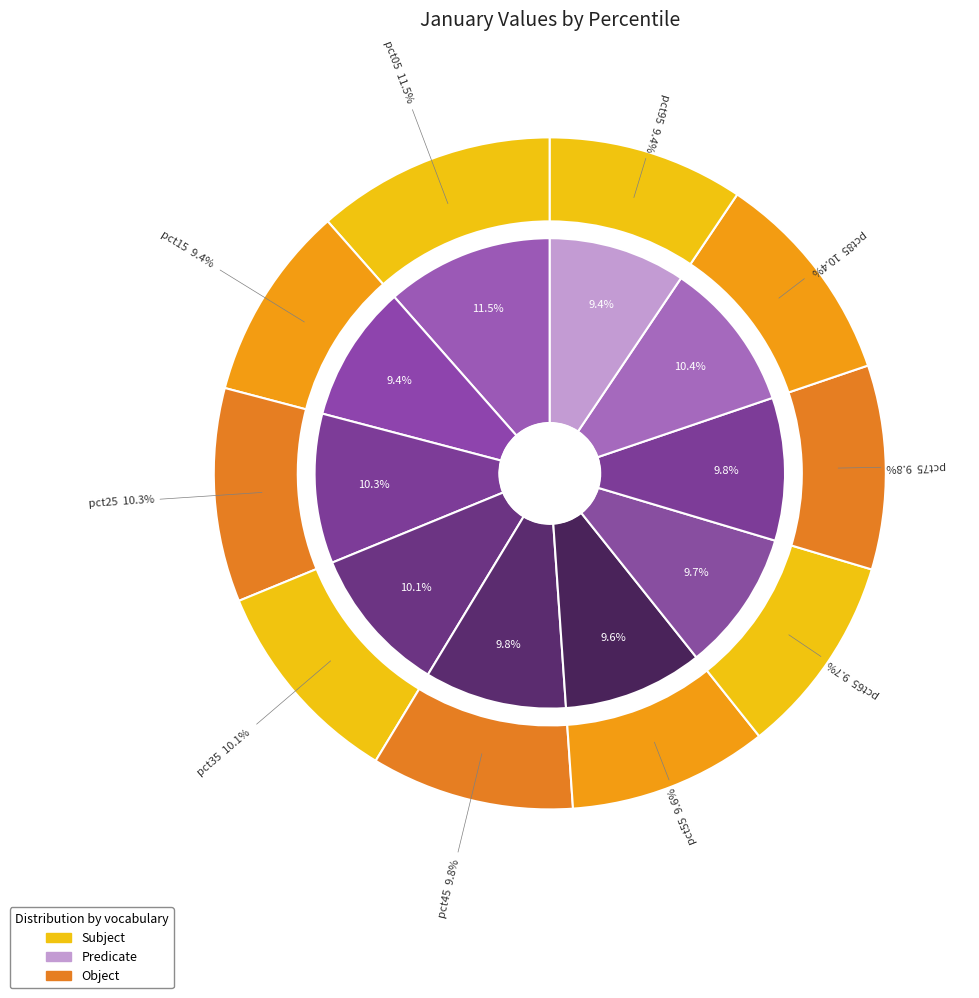

Is there a majority slice in this chart?

No